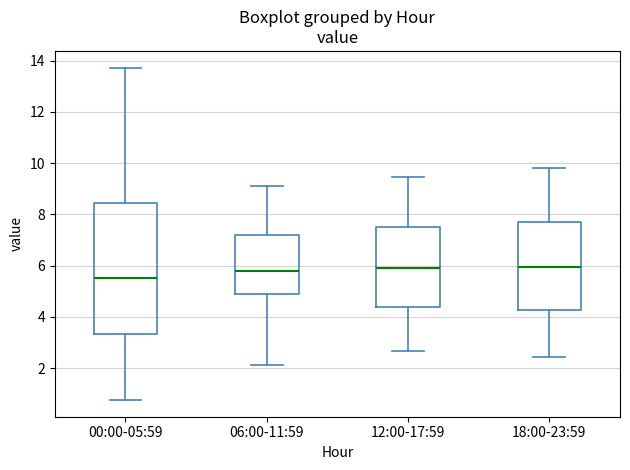

Where is the upper edge of the box for 12:00-17:59 on the y-axis? The values are not printed on the chart, so give them approximately, as read against the axis.

7.6